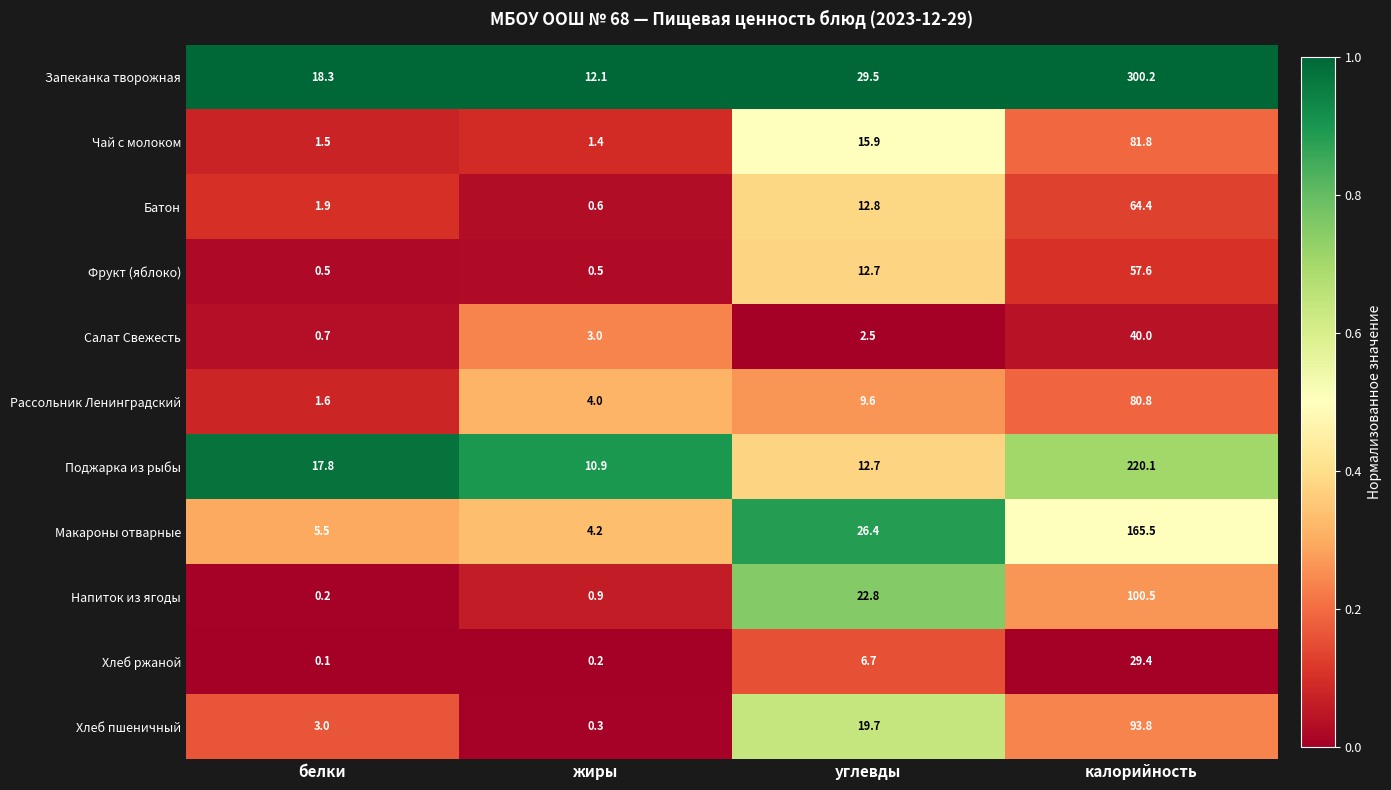

What is the minimum value for Салат Свежесть?

0.7